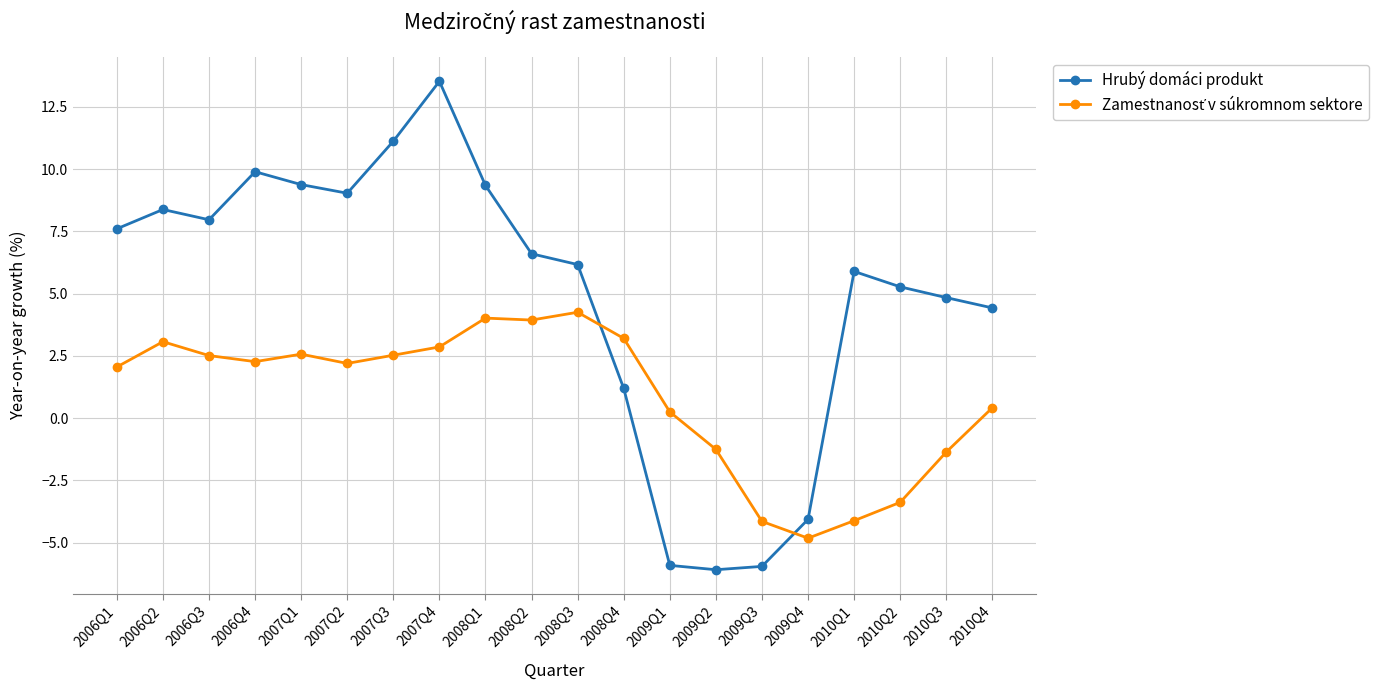

The Hrubý domáci produkt series shows 17.7 at 2007Q3. True or false?

False